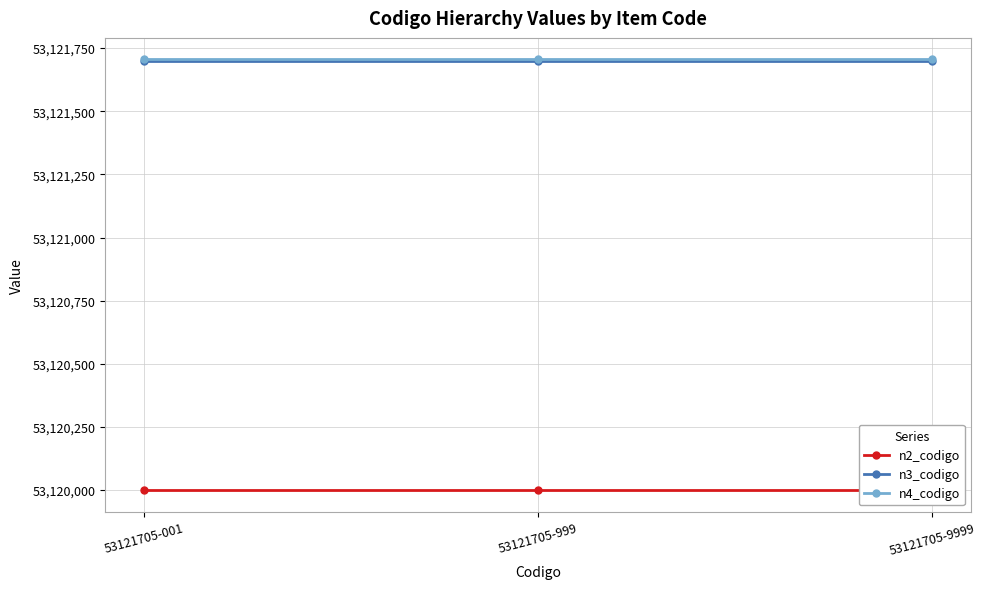

Reading left to right, what are all the values shown in this chart?

n2_codigo: 53120000	53120000	53120000
n3_codigo: 53121700	53121700	53121700
n4_codigo: 53121705	53121705	53121705